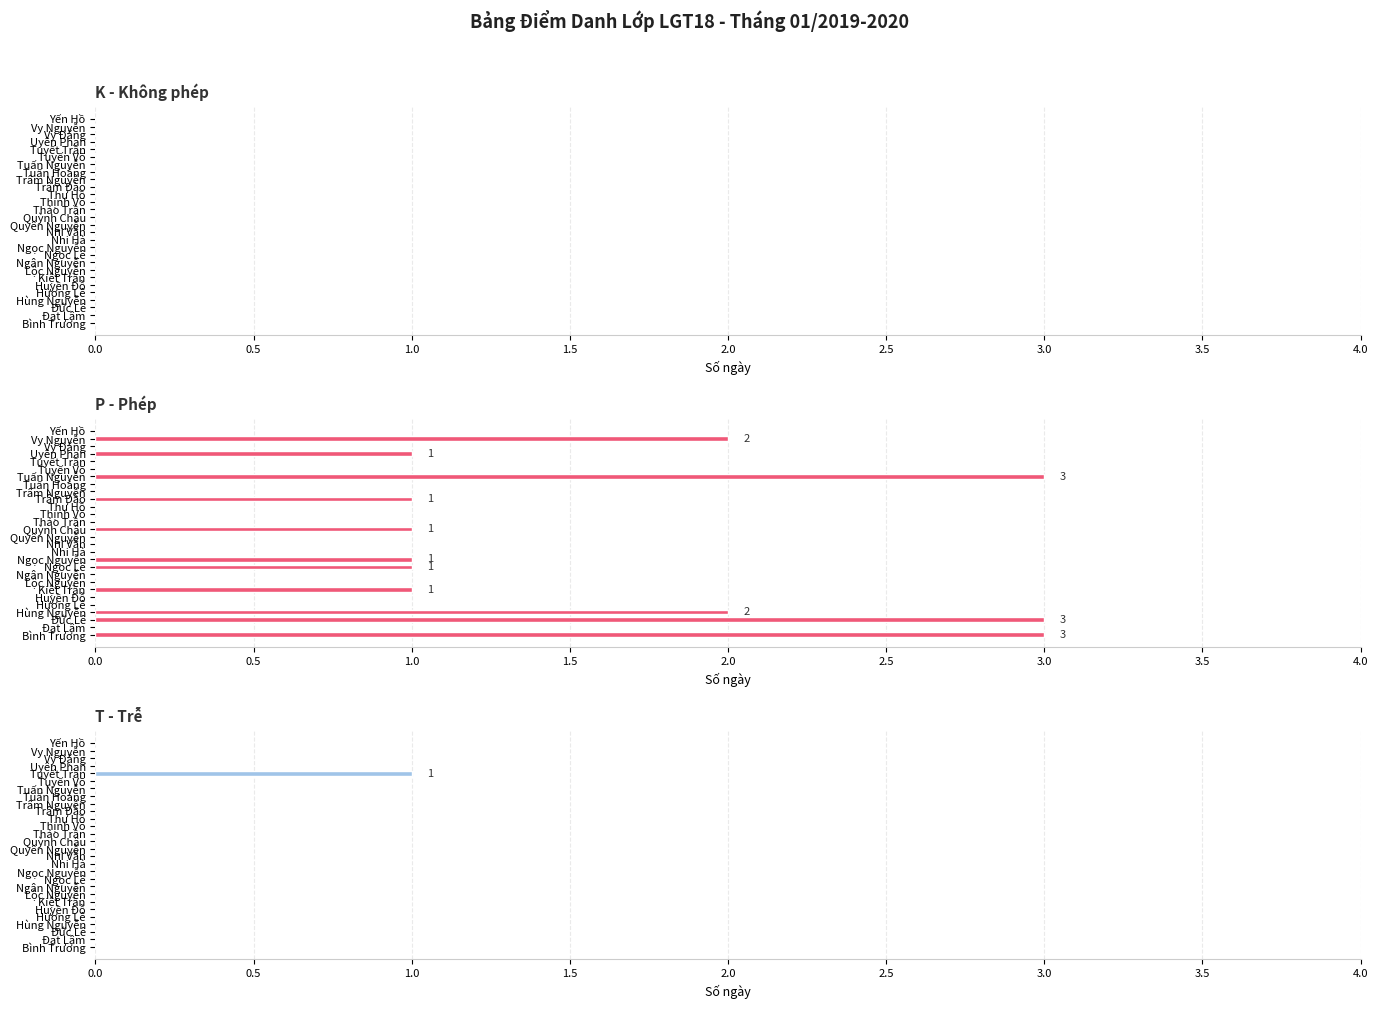

What is the average value of the P - Phép series?

0.7